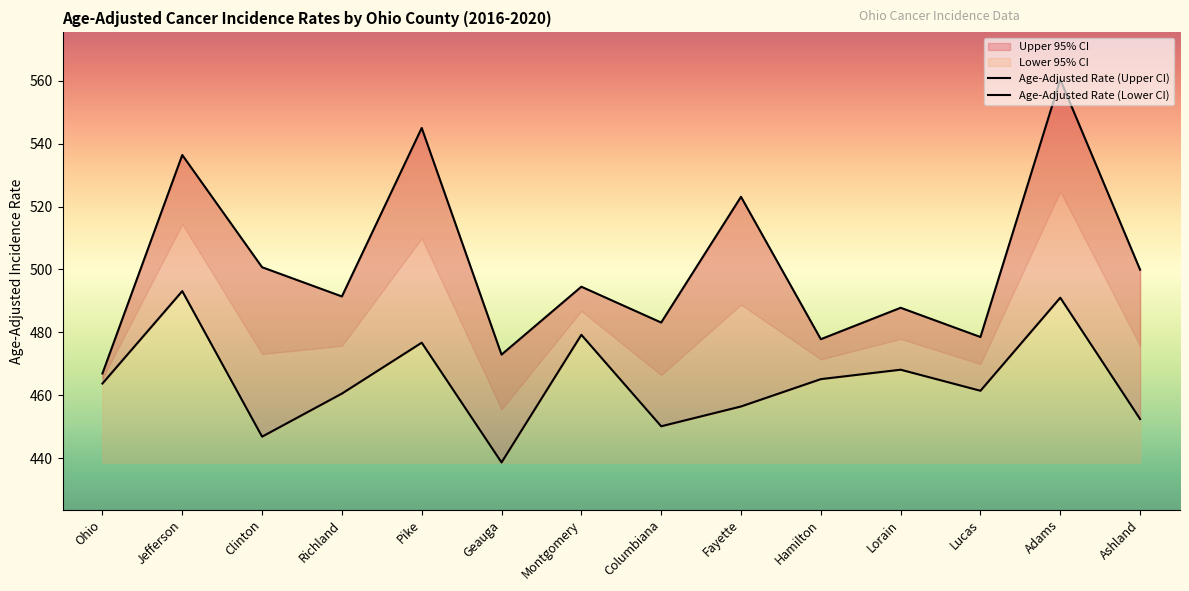

In Age-Adjusted Rate (Upper CI), how many points are higher than both neighbors (excluding endpoints)?

6